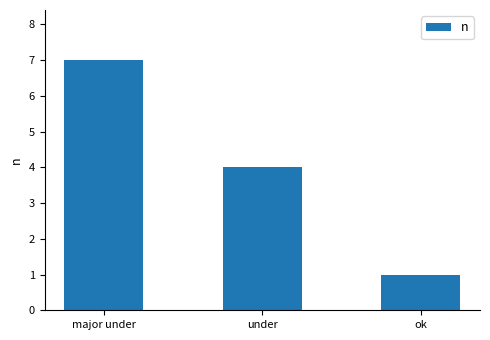

How many values are below 4?

1